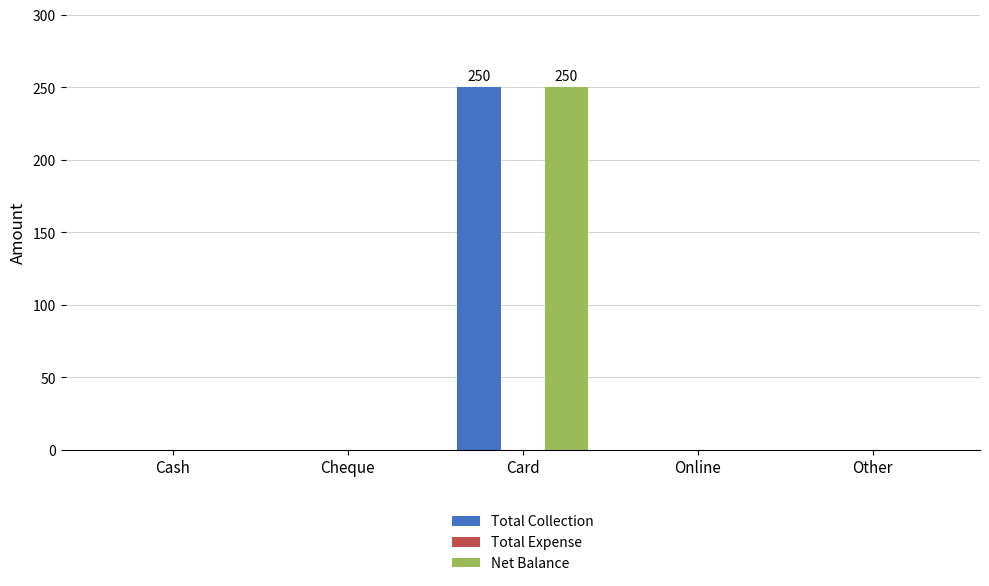

What is the sum of all Net Balance values?

250